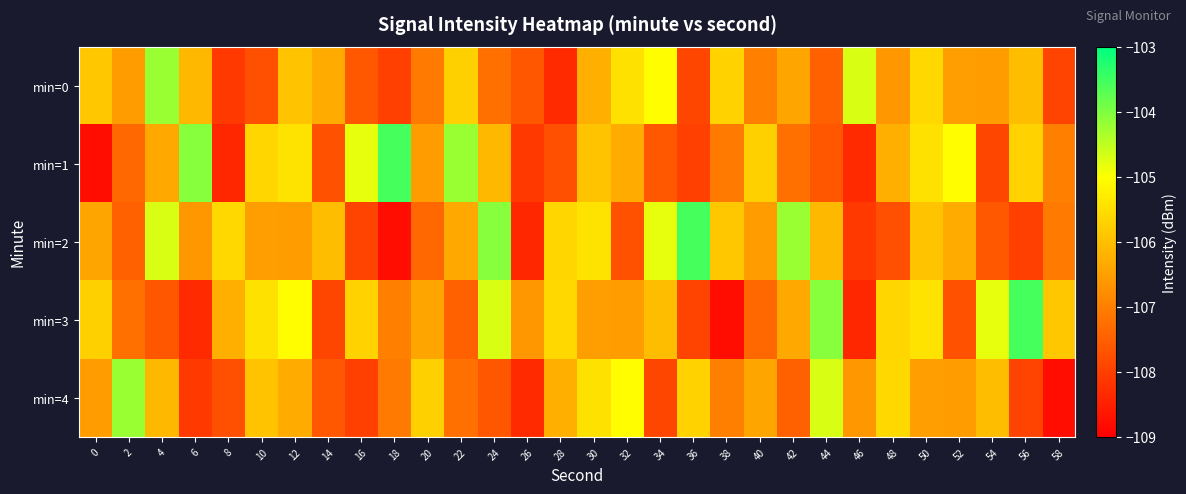

List the series in order of their overall mean, lowest first.

min=4, min=0, min=1, min=2, min=3